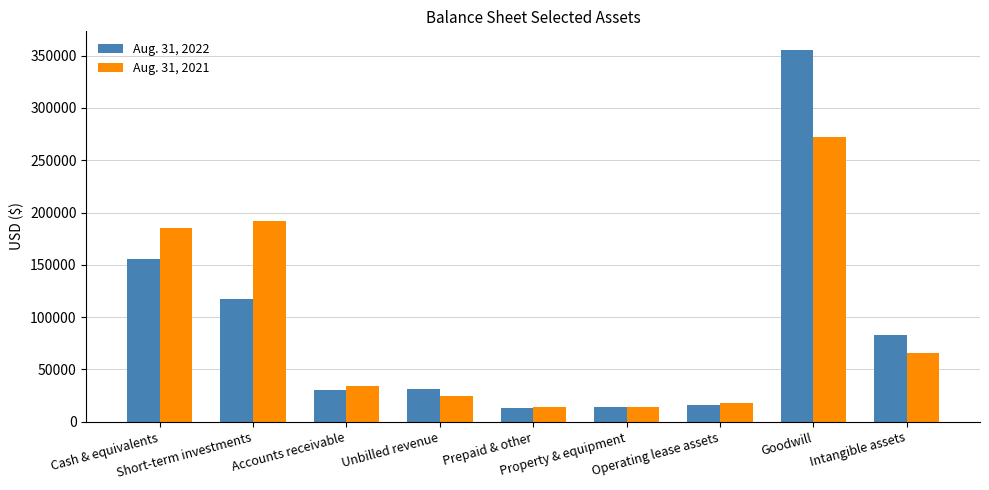

How many data points in Aug. 31, 2021 are less than 34629?

4